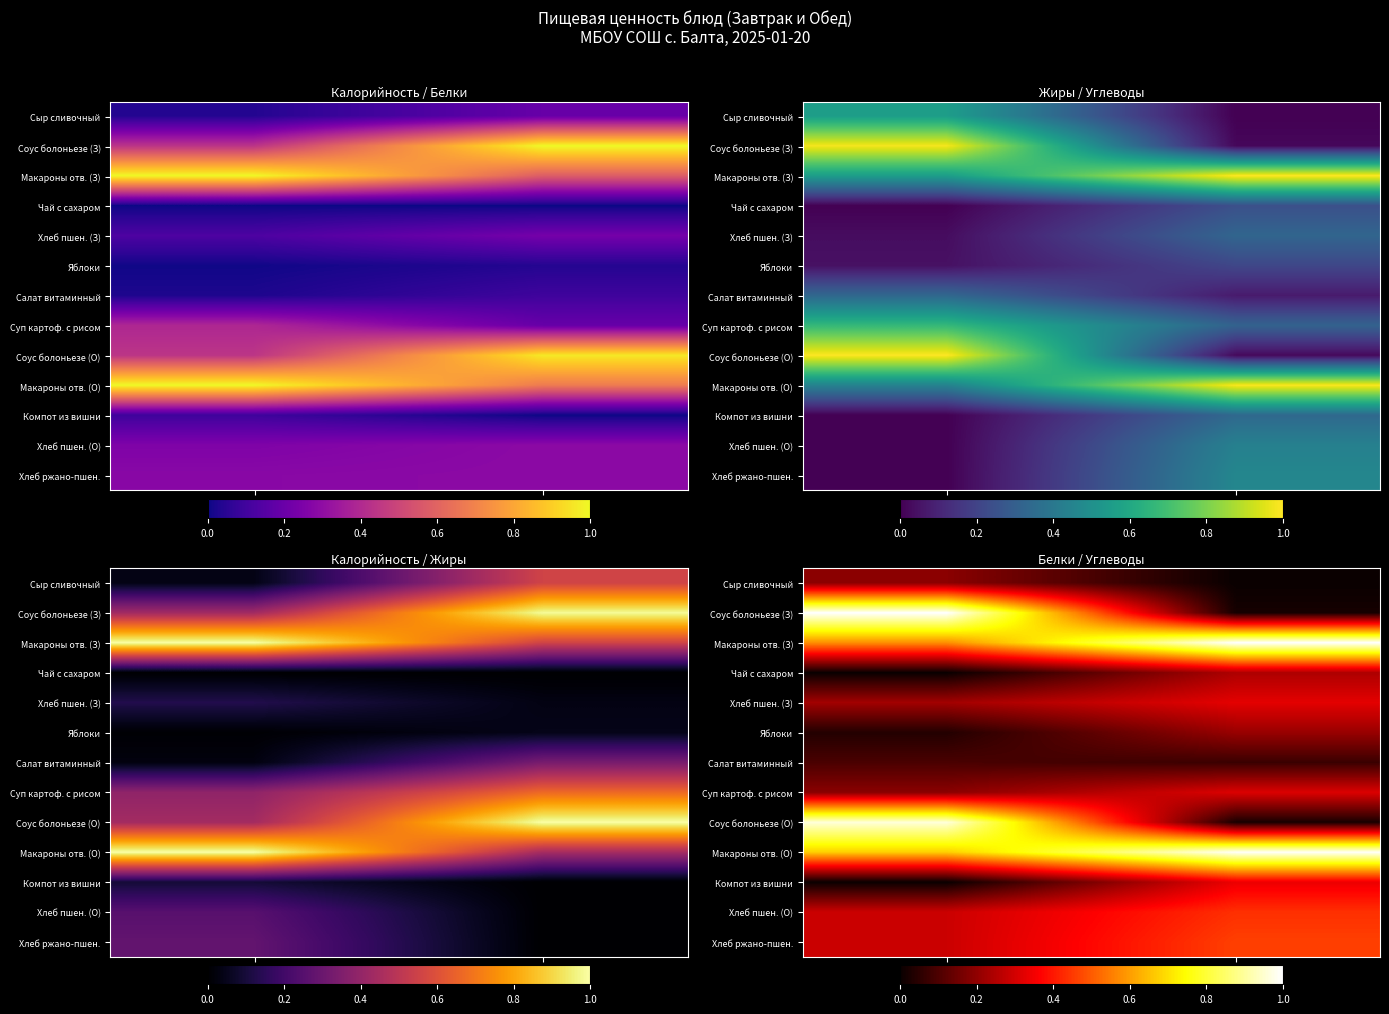

The value of Сыр сливочный at Белки is 0.3. True or false?

False